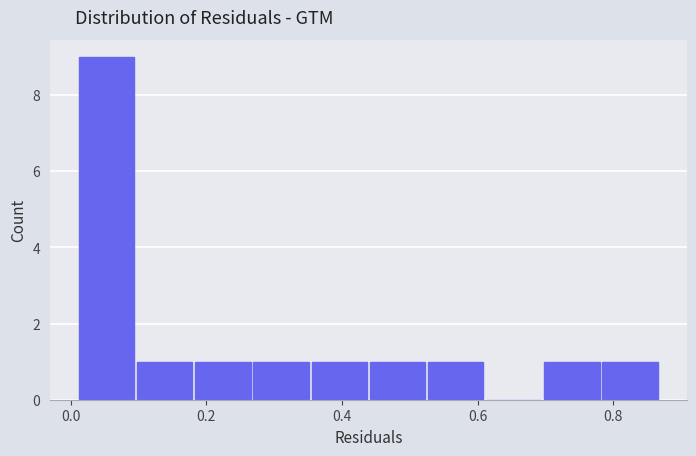

Reading left to right, list every bar in this chart as the range it spans on the x-axis followed by its height. Neither the bar edges nor the heights are printed on the chart, so give them approximately, as read against the axes.

0.02 to 0.10: 9
0.10 to 0.18: 1
0.18 to 0.26: 1
0.26 to 0.36: 1
0.36 to 0.44: 1
0.44 to 0.52: 1
0.52 to 0.62: 1
0.62 to 0.70: 0
0.70 to 0.78: 1
0.78 to 0.88: 1